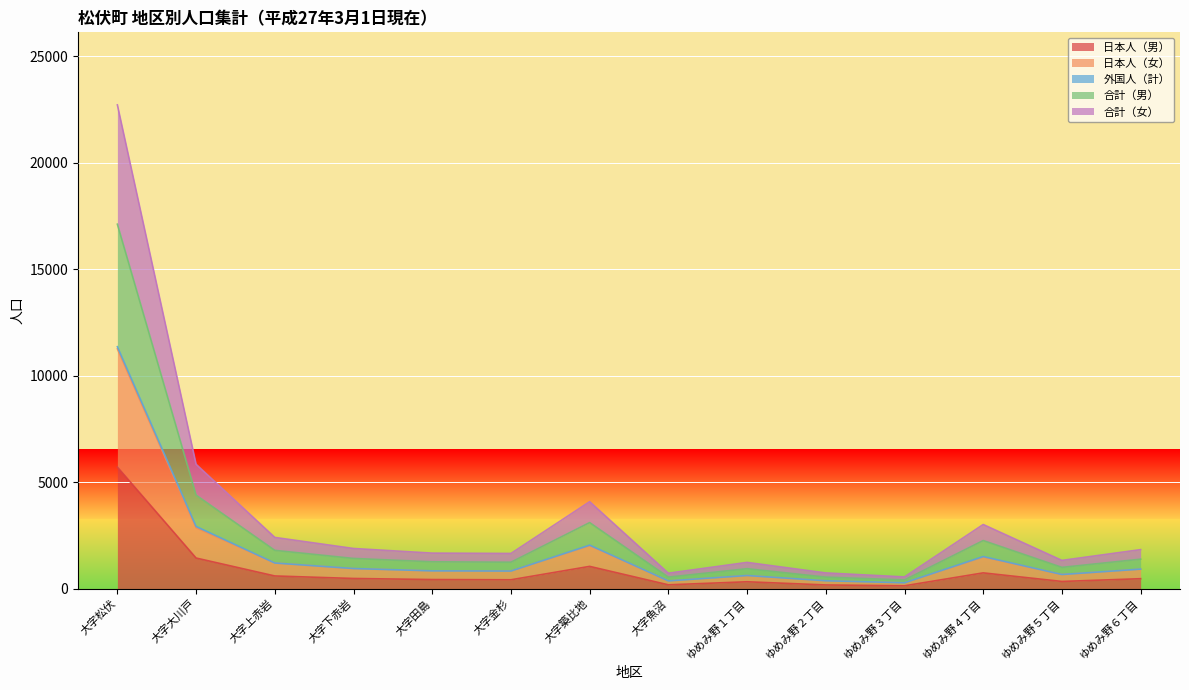

What is the maximum value for 日本人（男）?

5706